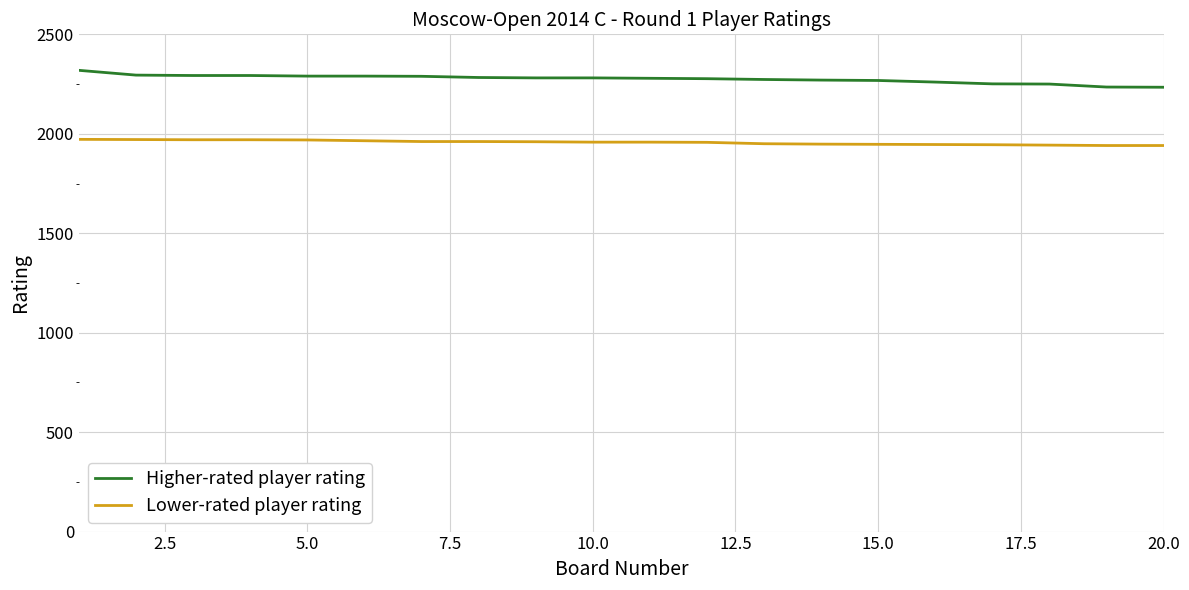

True or false: Higher-rated player rating and Lower-rated player rating intersect in this chart.

False